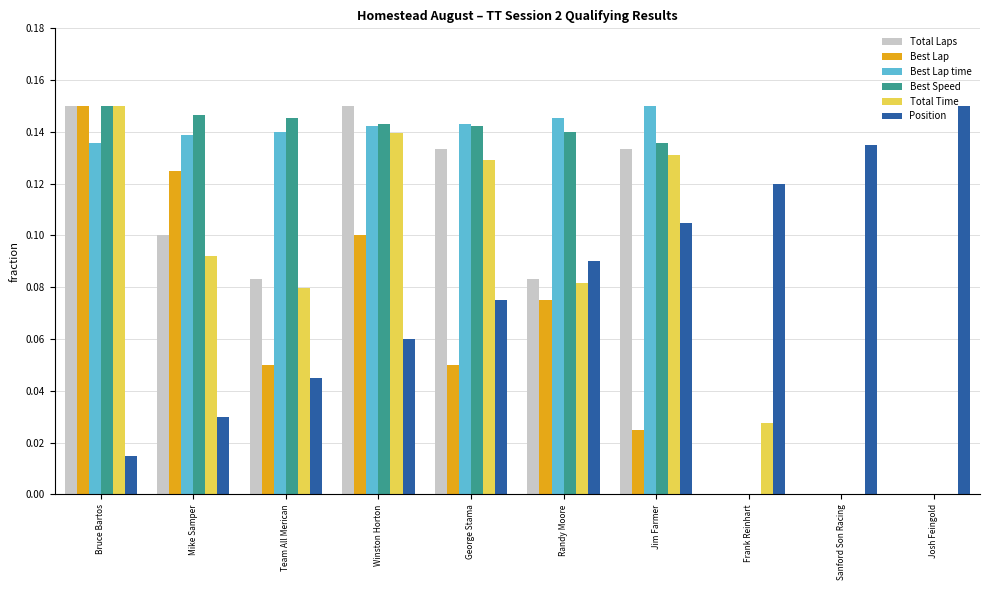

What is the sum of all Best Lap time values?

1.0